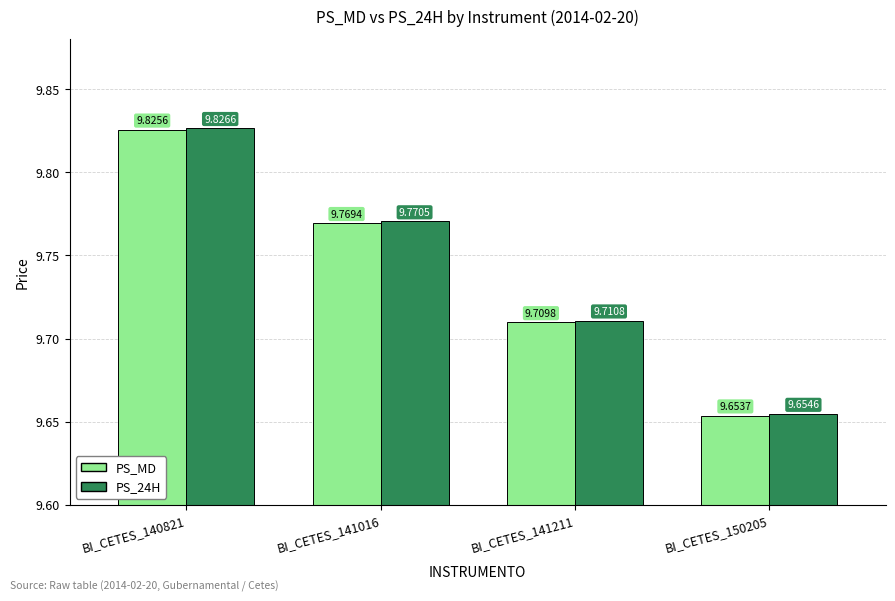

What is the sum of all PS_24H values?

39.0